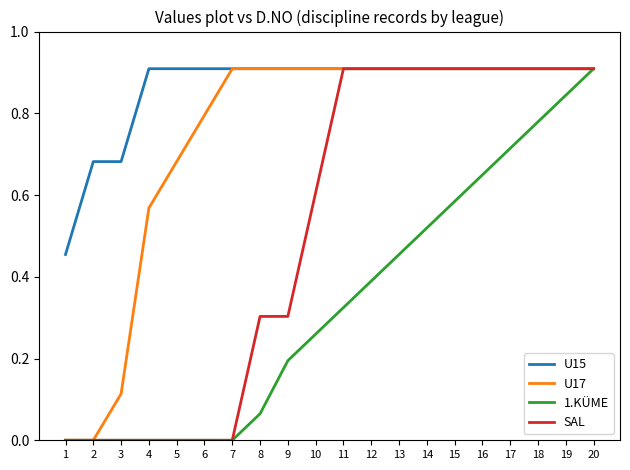

Between 9 and 13, which series saw the biggest shift?

SAL